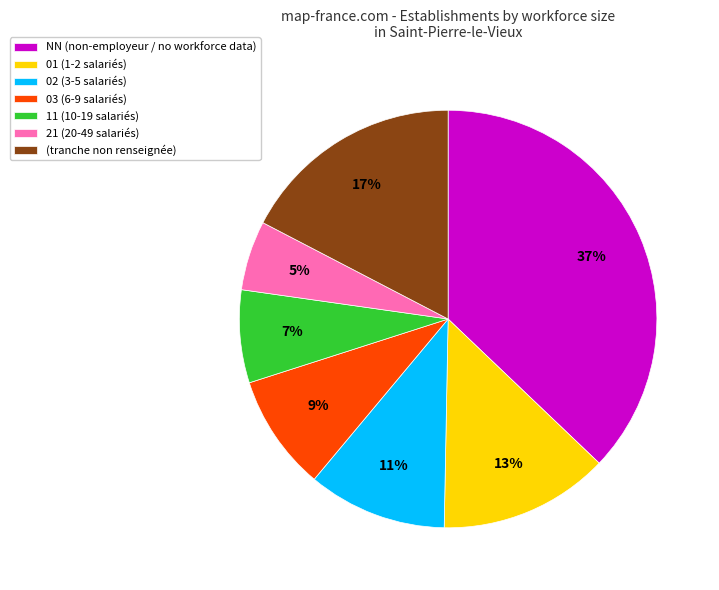

Does any single category account for the majority?

No